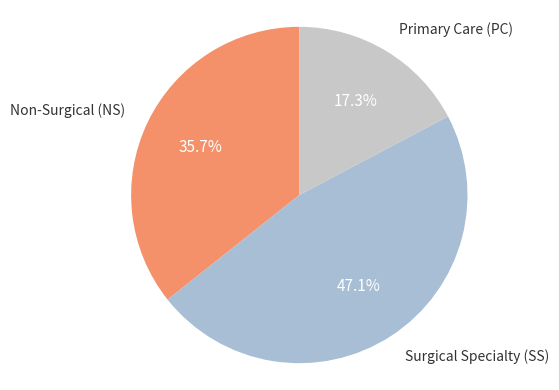

How many slices are in this pie chart?

3